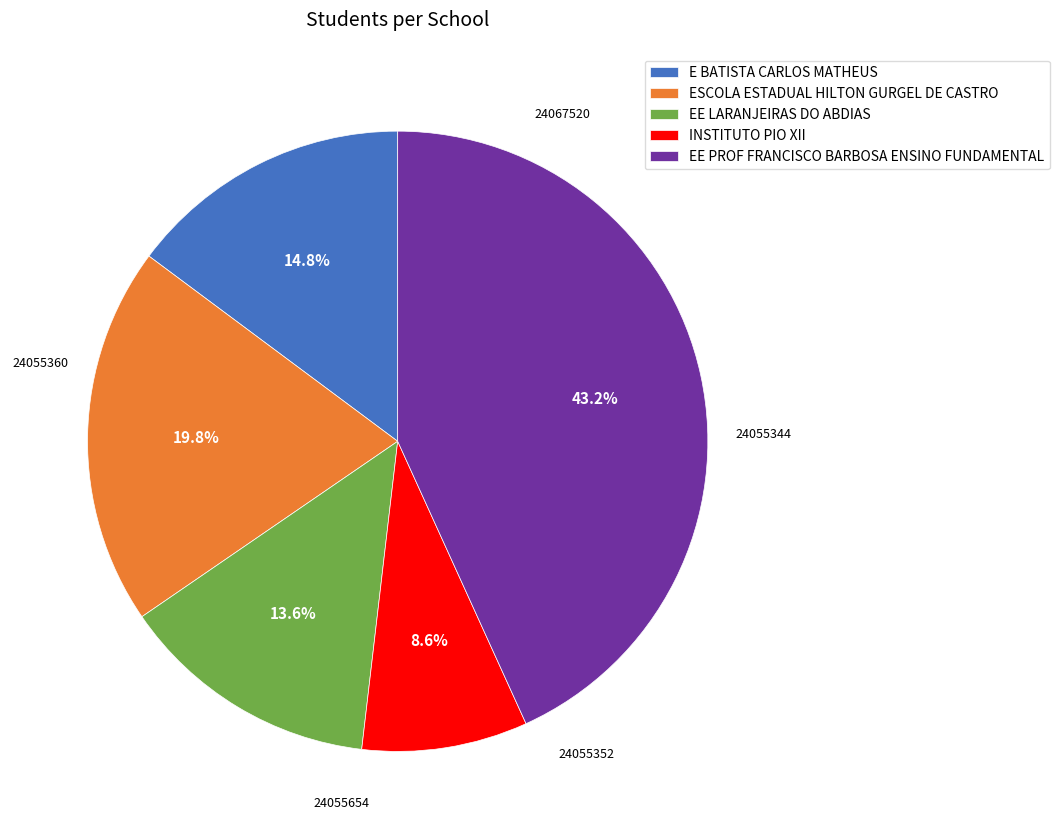

How much of the chart is everything except INSTITUTO PIO XII?

91.4%